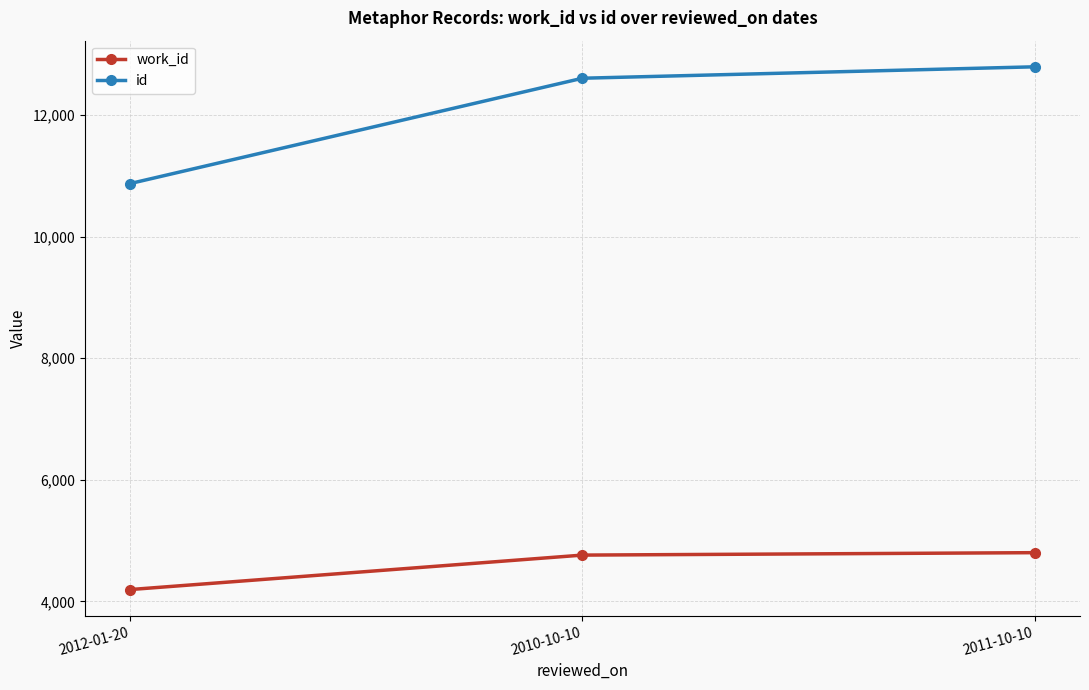

Where is id nearest to the value 11835?

2010-10-10